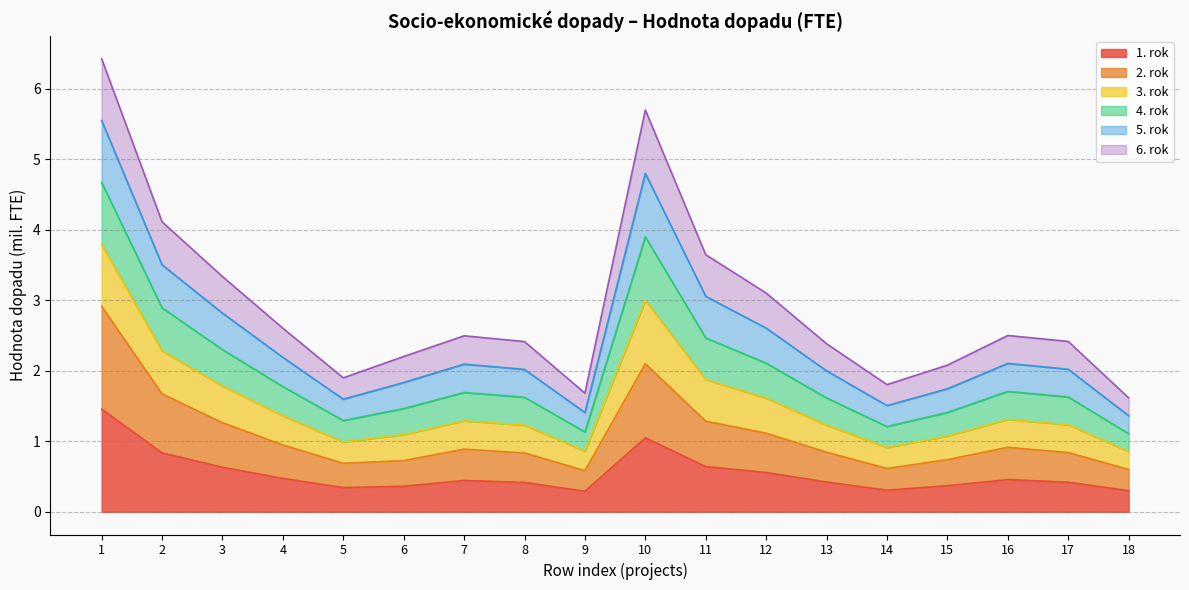

Where is the first local minimum for 2. rok?

5